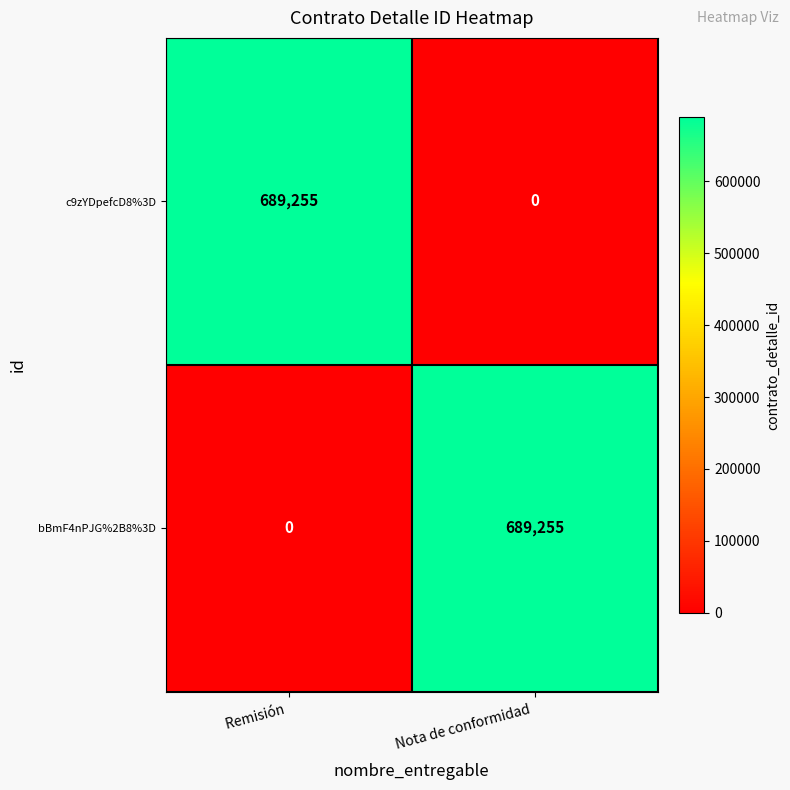

What is the average value of the bBmF4nPJG%2B8%3D series?

344628